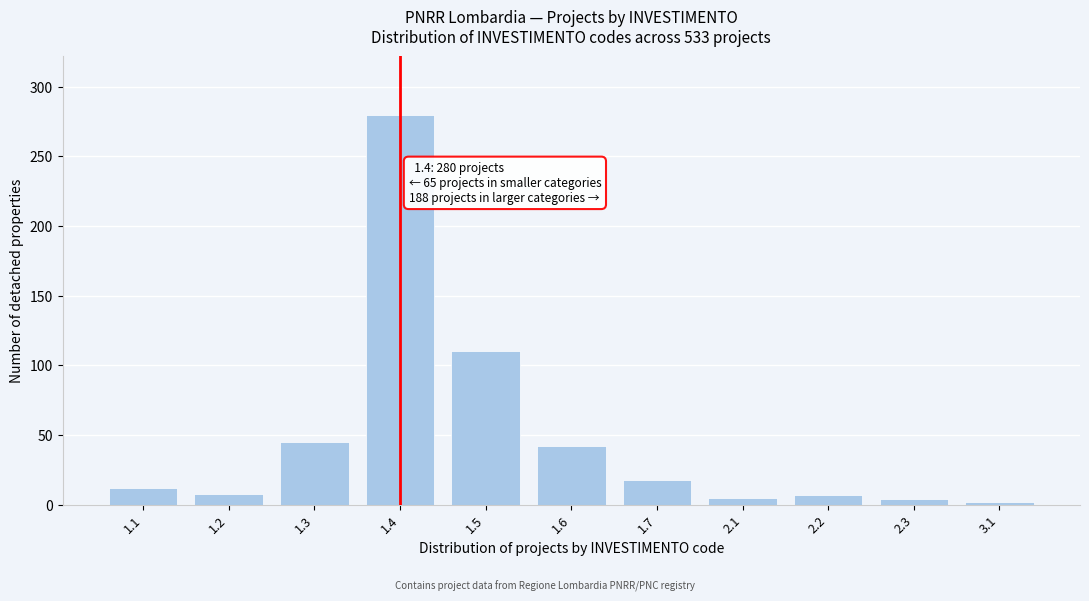

What is the maximum value shown in the chart?

280